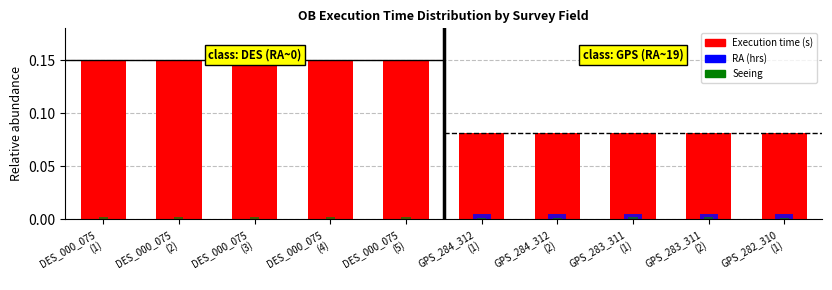

Is it true that Execution time (s) equals 0.1 at GPS_283_311
(1)?

True